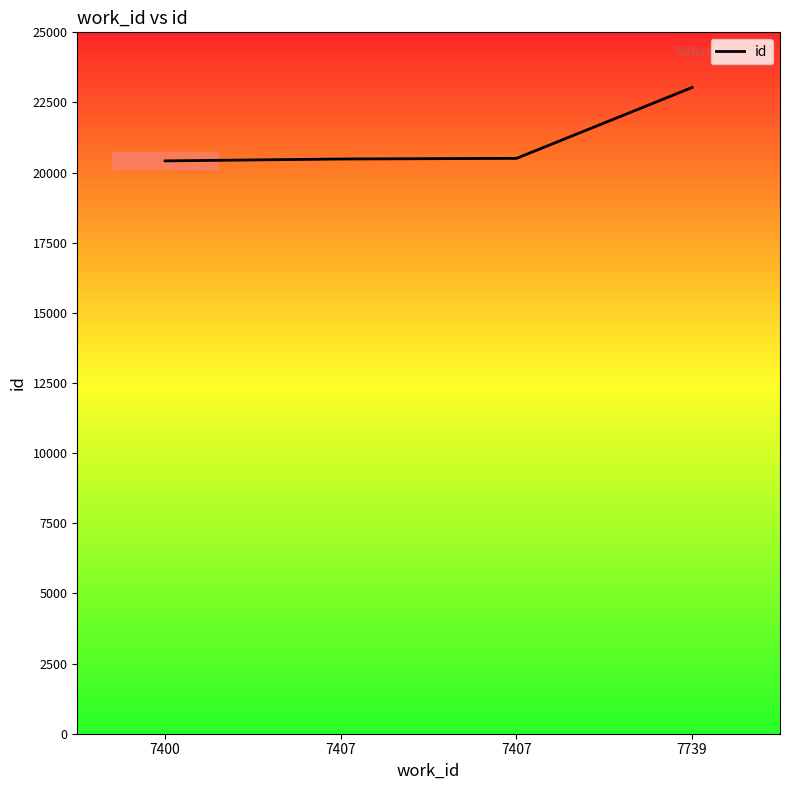

Reading left to right, extract all data points from this chart.

7400=20418	7407=20485	7407=20508	7739=23035